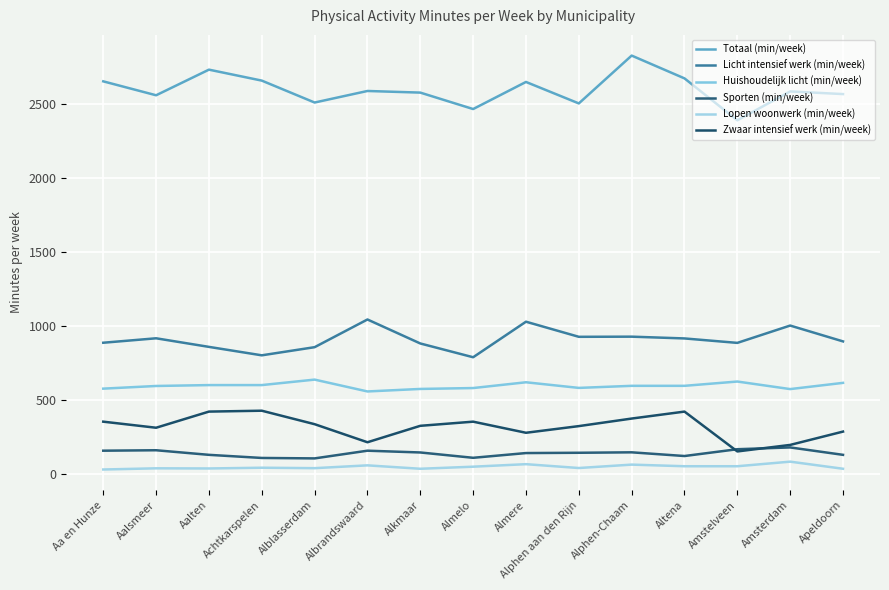

Reading left to right, transcribe all the data shown in this chart.

Totaal (min/week): 2651	2557	2730	2656	2508	2586	2575	2464	2647	2502	2825	2671	2388	2583	2565
Licht intensief werk (min/week): 886	916	858	801	856	1043	881	788	1028	926	927	915	885	1002	895
Huishoudelijk licht (min/week): 576	594	600	600	637	557	574	580	619	581	595	595	624	573	615
Sporten (min/week): 157	160	129	108	105	157	145	109	141	143	146	121	167	179	129
Lopen woonwerk (min/week): 30	38	37	42	39	58	35	49	66	40	63	52	52	83	35
Zwaar intensief werk (min/week): 353	312	421	427	336	214	325	353	278	323	374	421	152	196	286